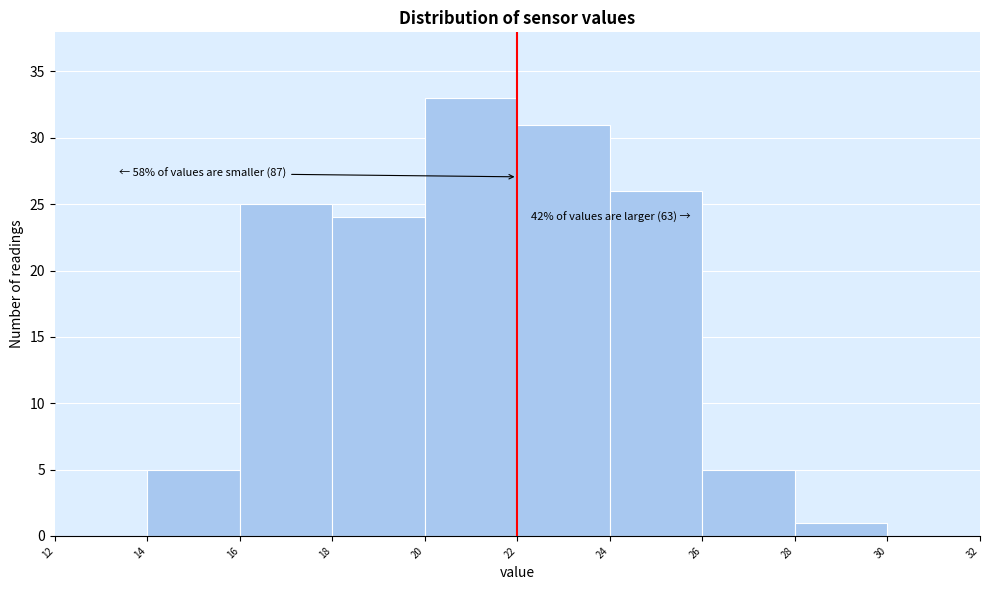

Which range on the x-axis has the tallest bar?

20 to 22